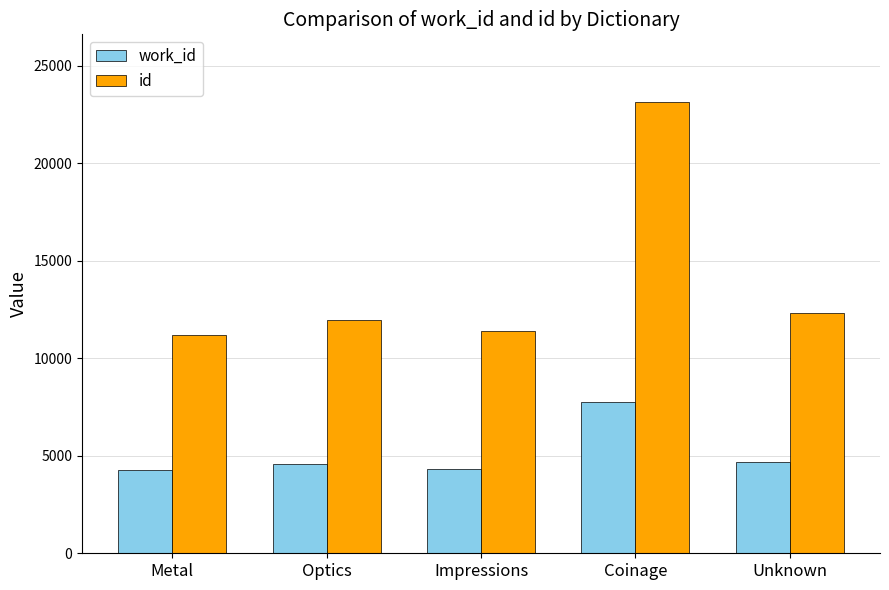

What is the total value across all series at Metal?

15475